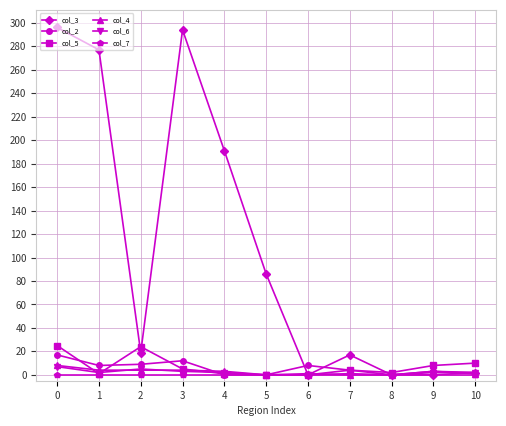

Which series has the widest spread of values?

col_3